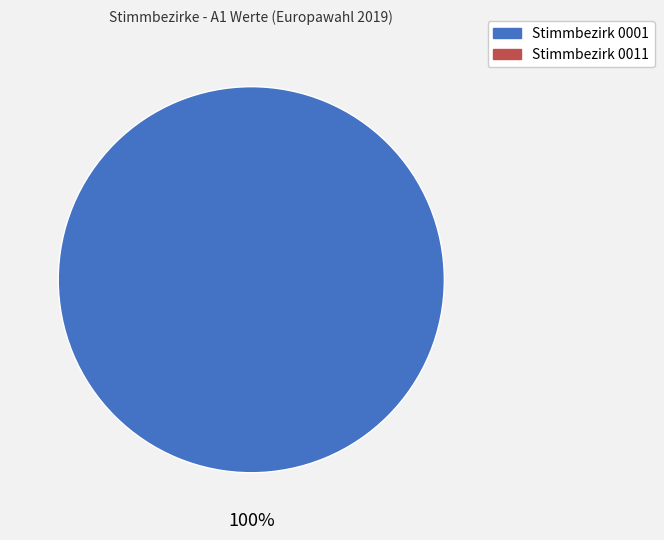

Is there a majority slice in this chart?

Yes